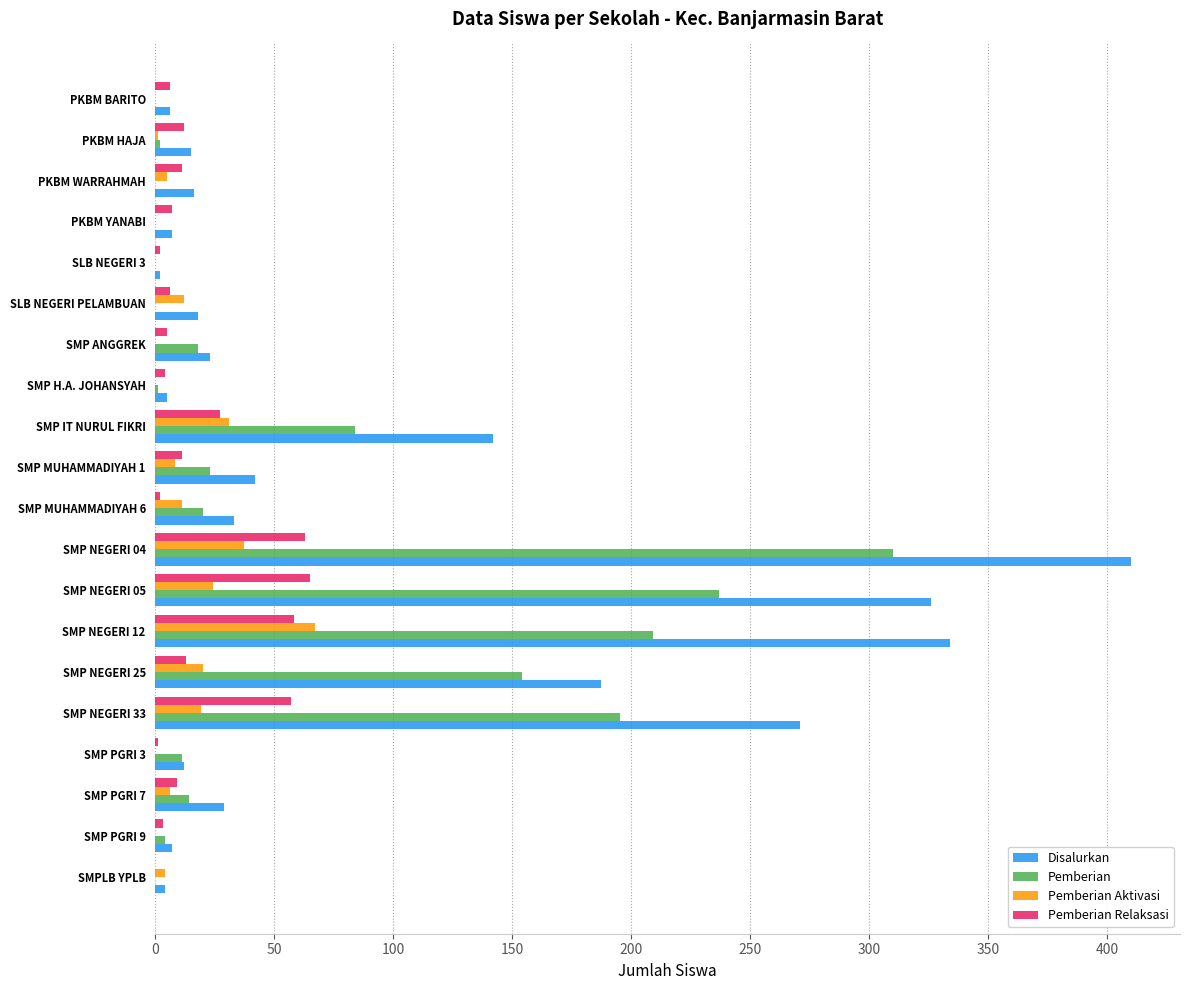

What is the sum of all Disalurkan values?

1889